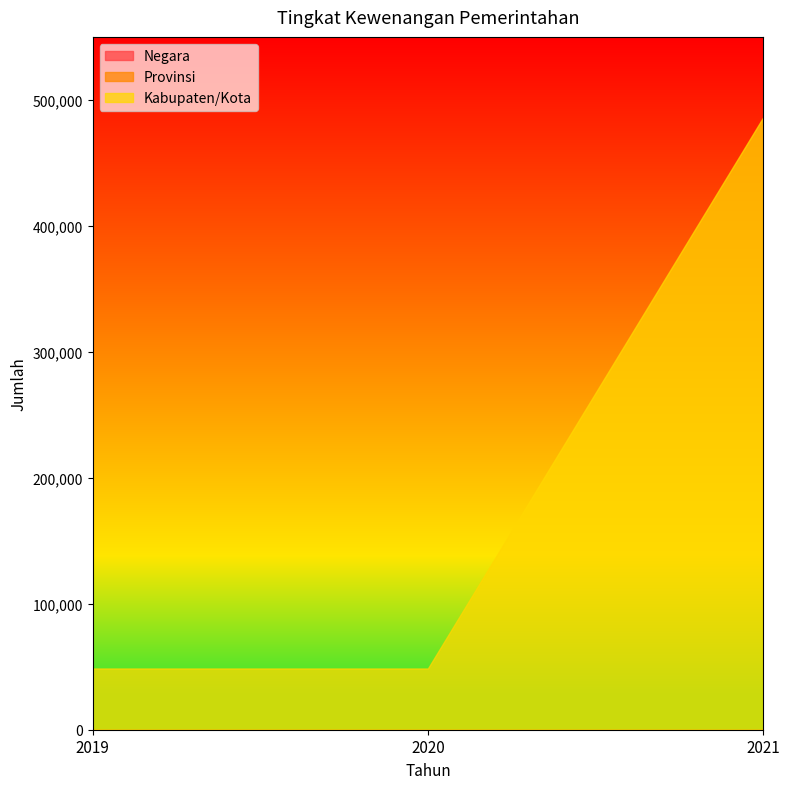

How many distinct data groups are displayed?

3